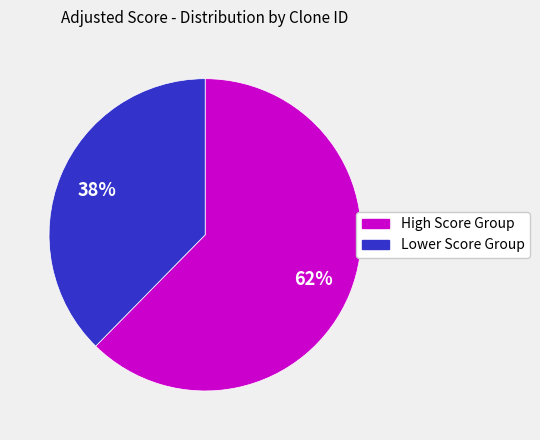

Does any single category account for the majority?

Yes